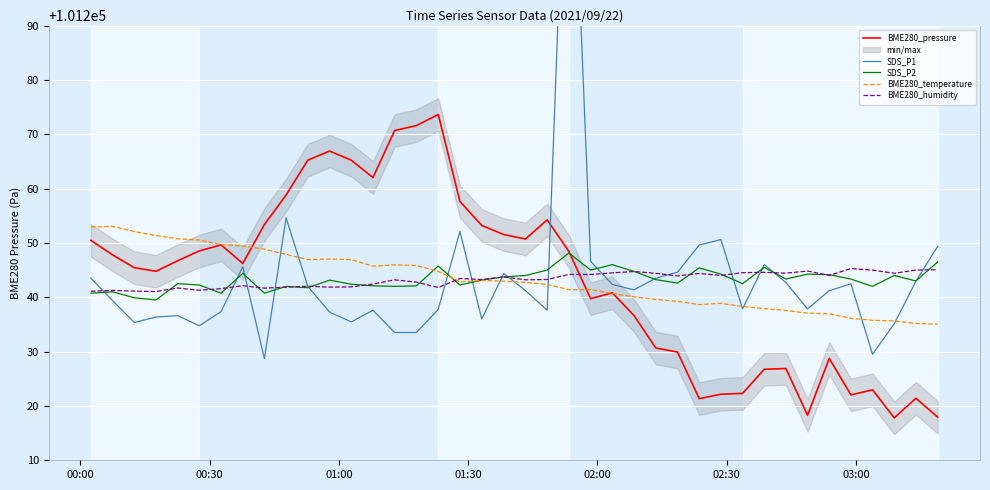

List the series in order of their peak value, lowest first.

BME280_humidity, SDS_P2, BME280_temperature, BME280_pressure, SDS_P1